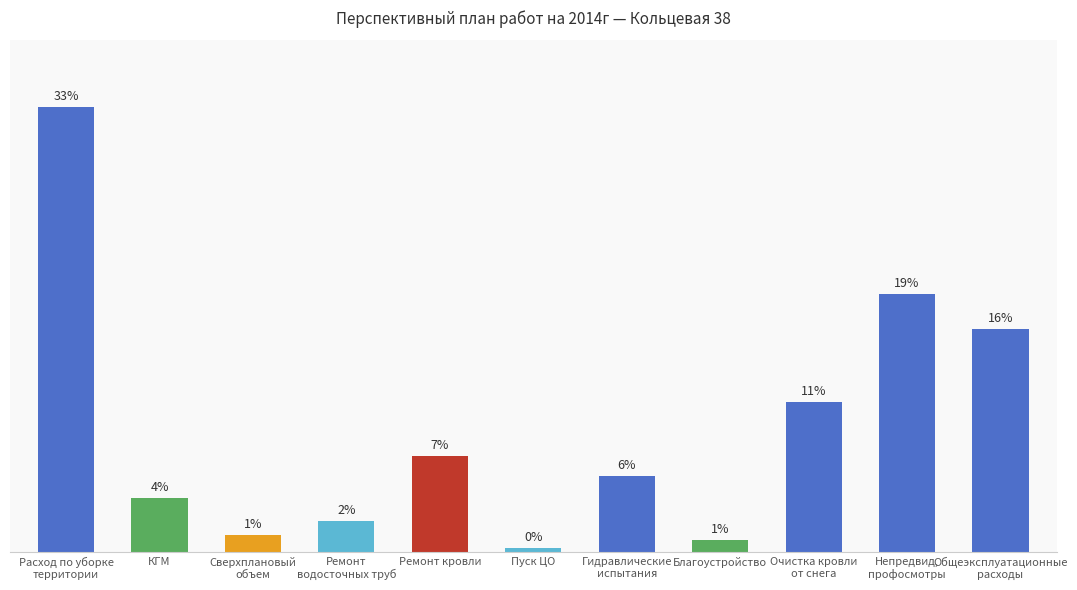

Reading left to right, extract all data points from this chart.

39713.2	4802.9	1484.3	2741.6	8552.3	375.1	6816.7	1045.5	13388.9	23057.2	19897.8